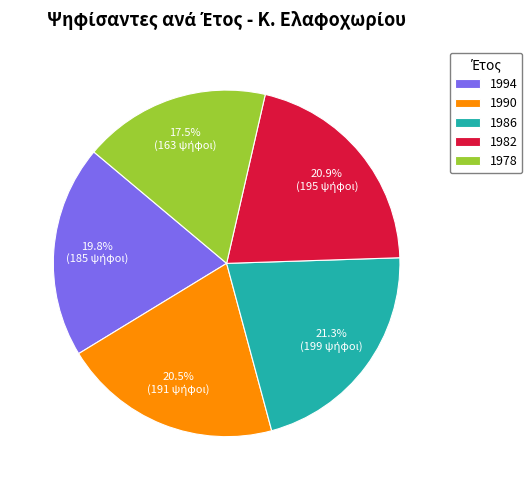

How many segments does this pie chart have?

5